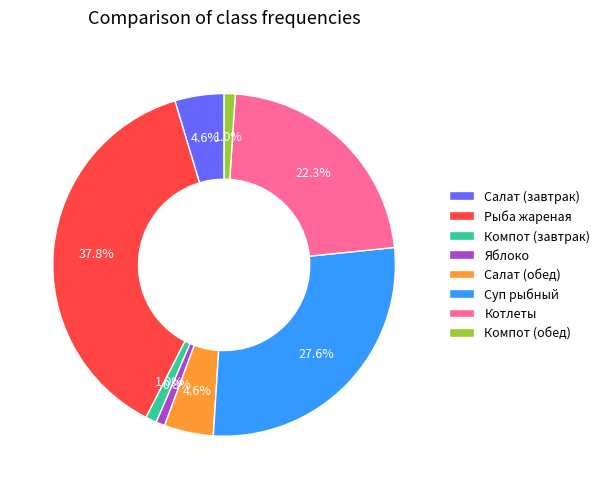

Is there any slice that represents more than half of the pie?

No